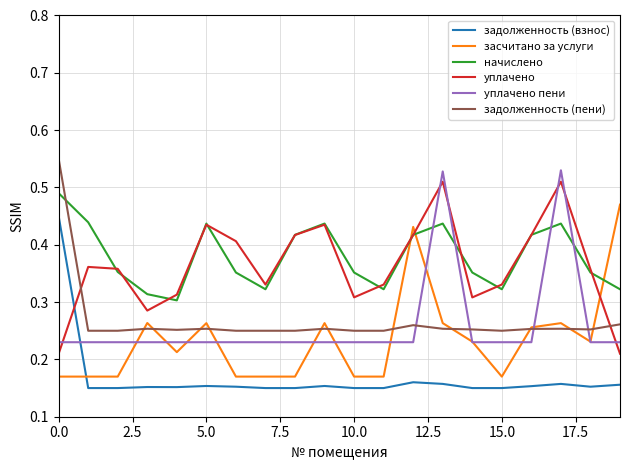

Count the number of categories in the chart.

20